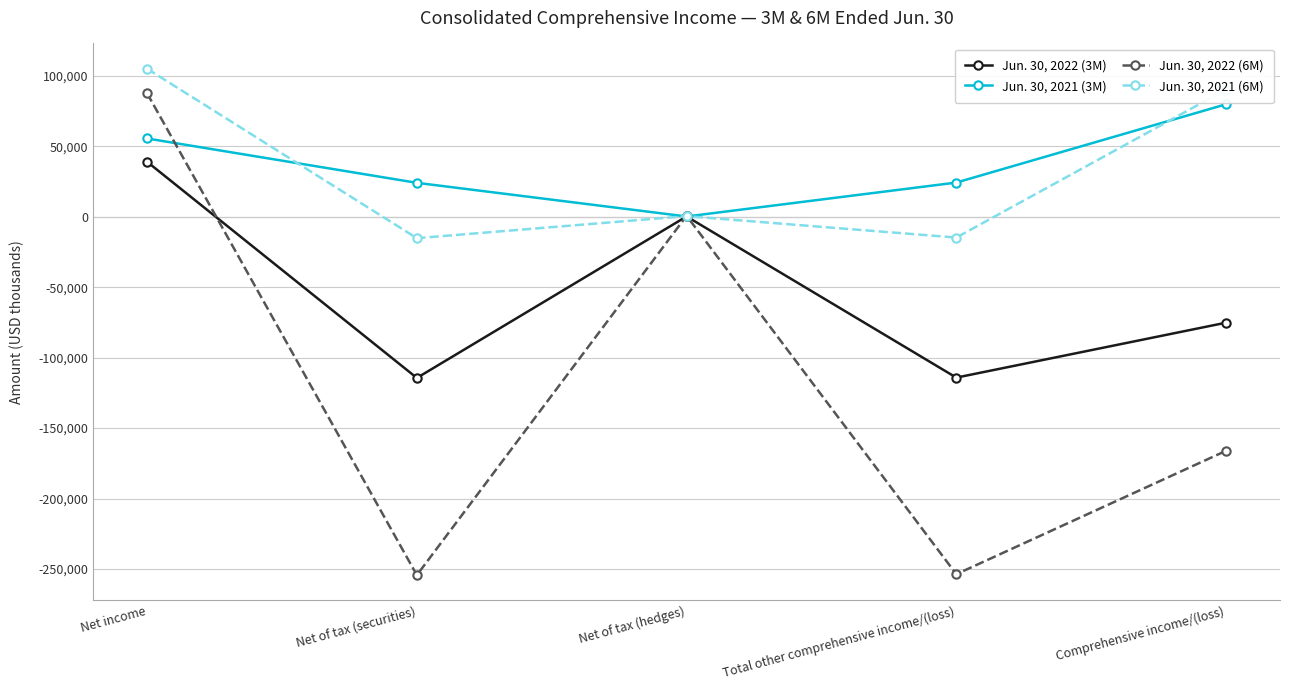

At which label does Jun. 30, 2021 (6M) first exceed 438?

Net income